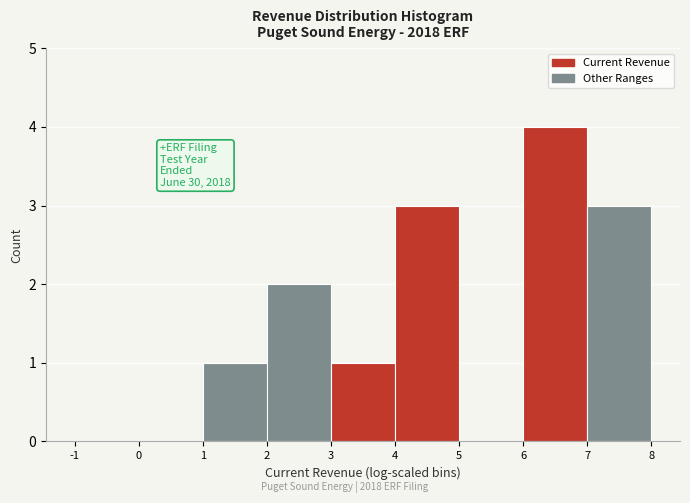

Which range on the x-axis has the tallest bar?

6 to 7